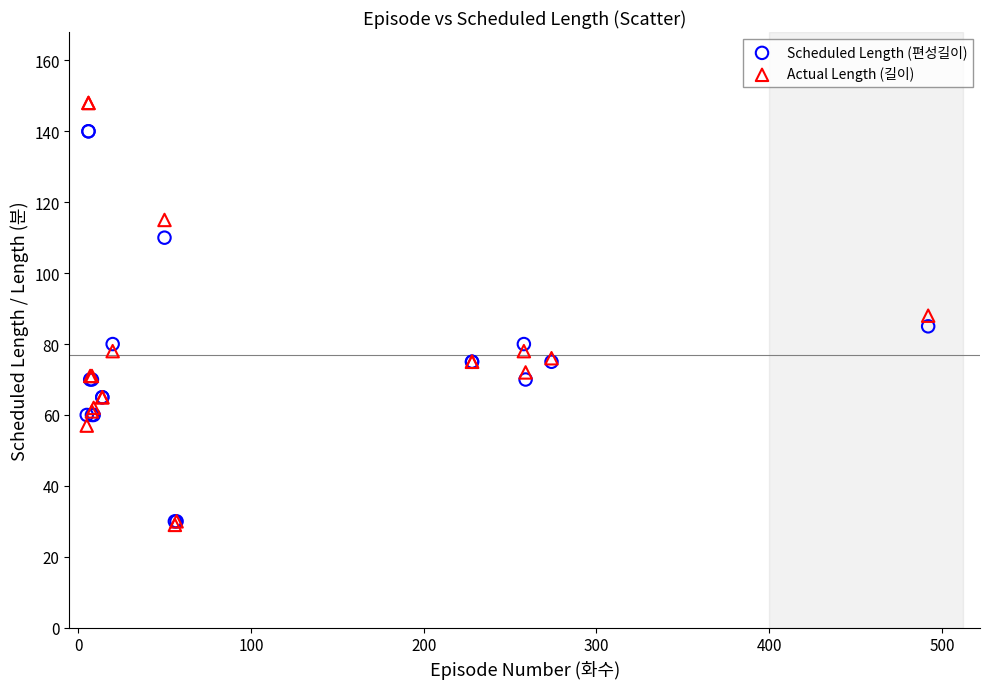

What are all the series names shown in the legend?

Scheduled Length (편성길이), Actual Length (길이)